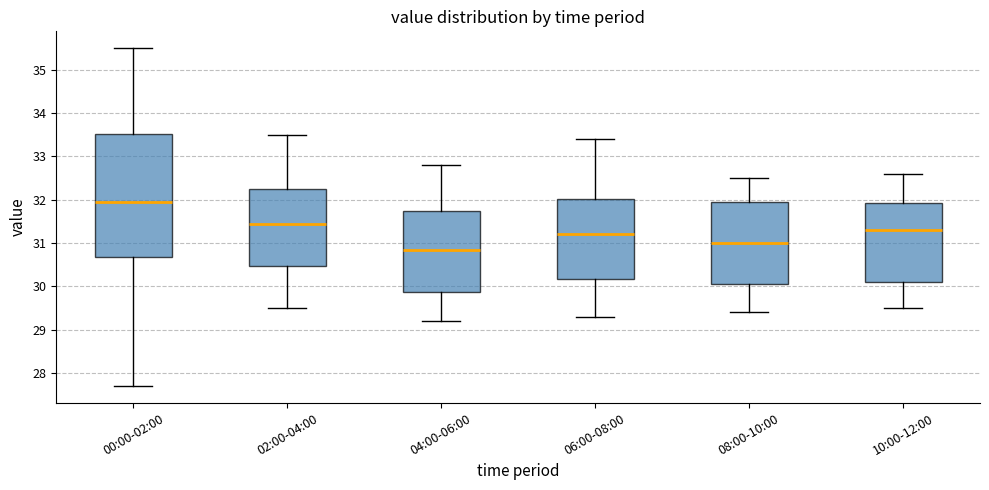

Reading left to right, transcribe this box plot: for each box, give where its median line is, the range the box spans, and where its two whiskers end, as read against the y-axis. The values are not printed on the chart, so give them approximately, as read against the axis.

00:00-02:00: median 32.0, box 30.7 to 33.5, whiskers 27.7 to 35.5
02:00-04:00: median 31.5, box 30.5 to 32.3, whiskers 29.5 to 33.5
04:00-06:00: median 30.9, box 29.9 to 31.8, whiskers 29.2 to 32.8
06:00-08:00: median 31.2, box 30.2 to 32.0, whiskers 29.3 to 33.4
08:00-10:00: median 31.0, box 30.1 to 32.0, whiskers 29.4 to 32.5
10:00-12:00: median 31.3, box 30.1 to 31.9, whiskers 29.5 to 32.6